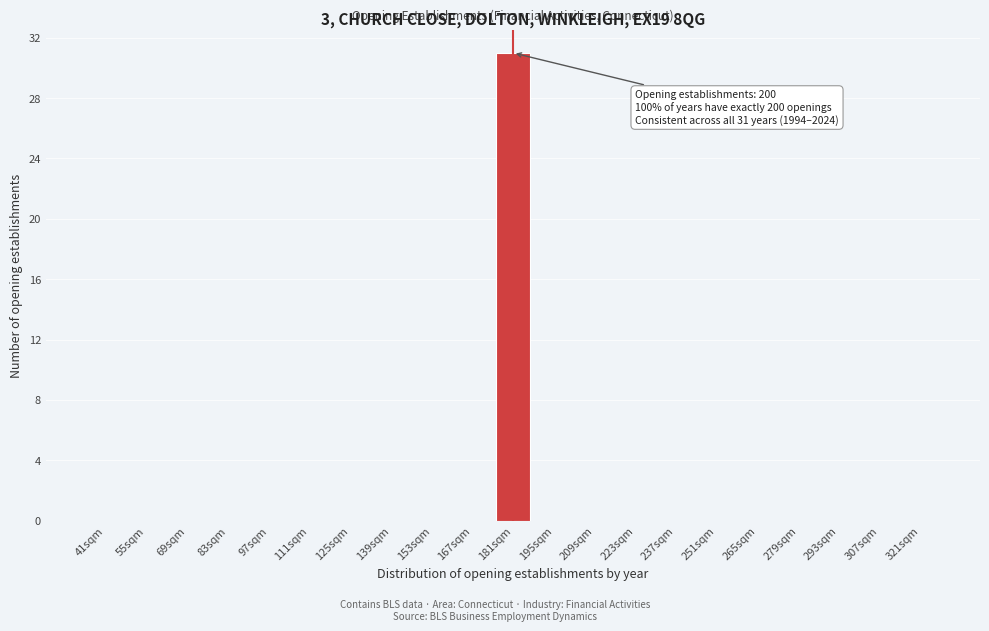

Reading right to left, list all the values displayed in this chart.

321sqm=0	307sqm=0	293sqm=0	279sqm=0	265sqm=0	251sqm=0	237sqm=0	223sqm=0	209sqm=0	195sqm=0	181sqm=31	167sqm=0	153sqm=0	139sqm=0	125sqm=0	111sqm=0	97sqm=0	83sqm=0	69sqm=0	55sqm=0	41sqm=0